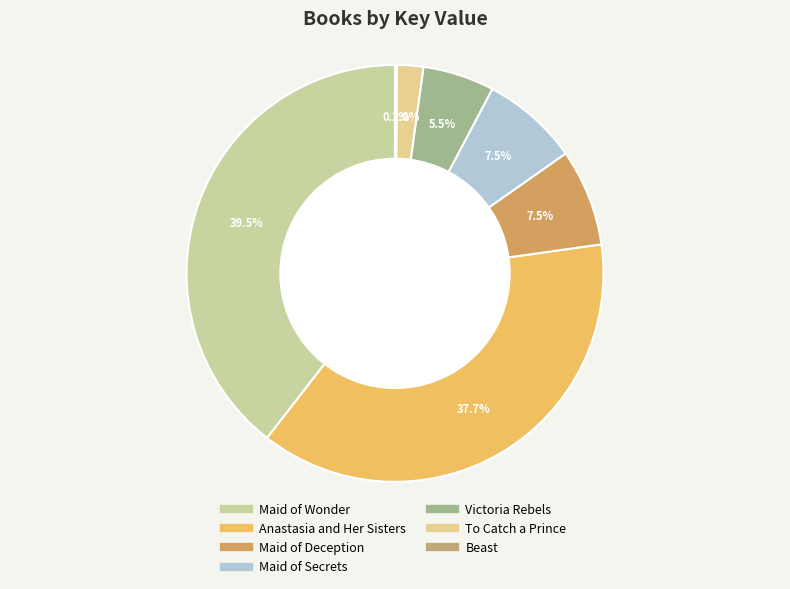

Count the number of slices in the pie.

7